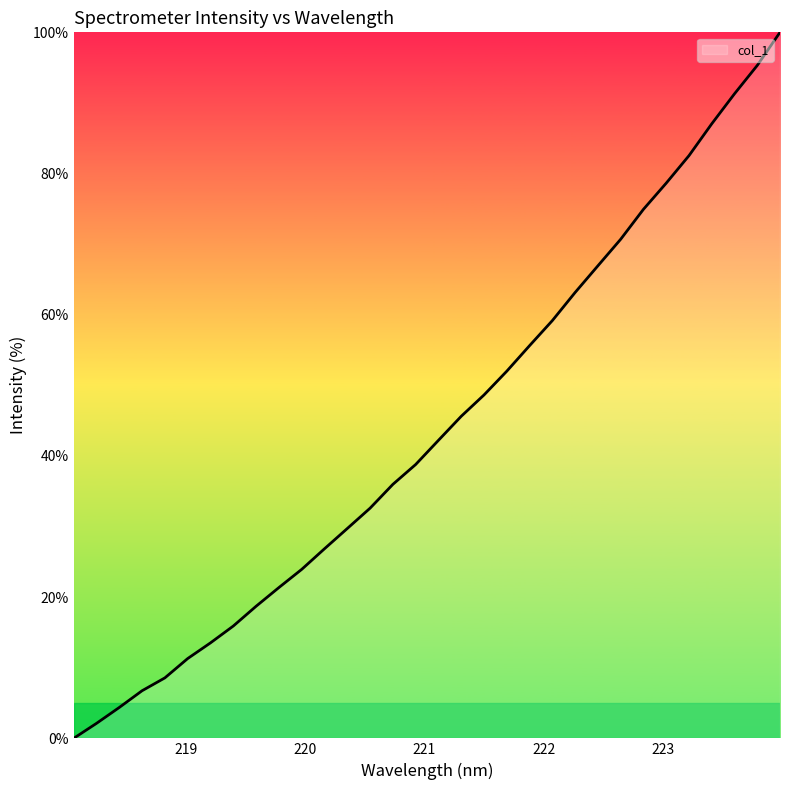

What is the difference between the maximum and minimum values?

100.0